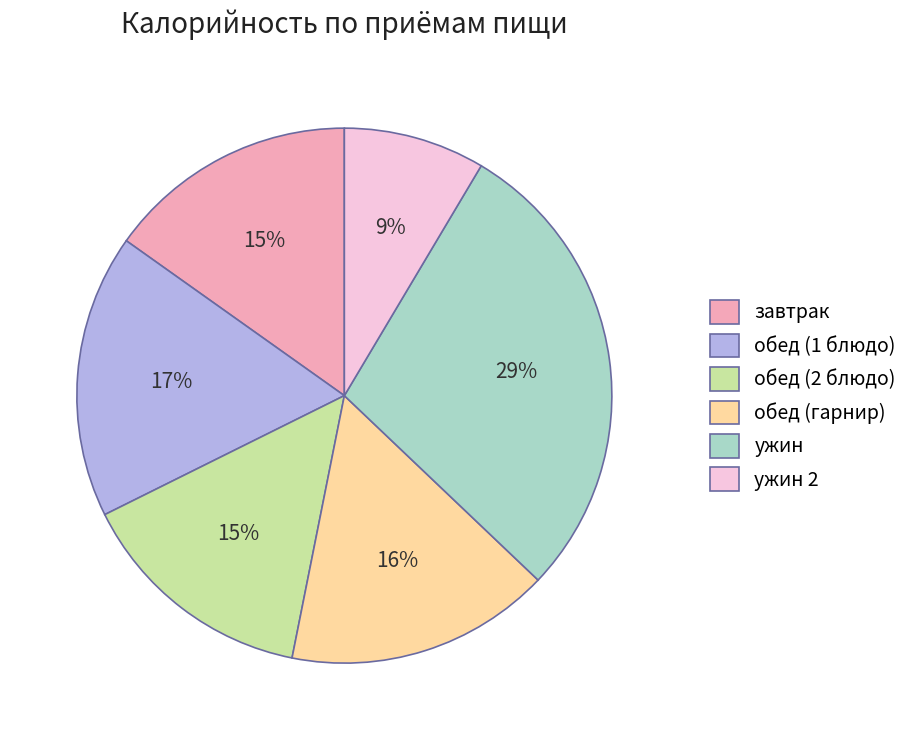

Which slice is the smallest?

ужин 2